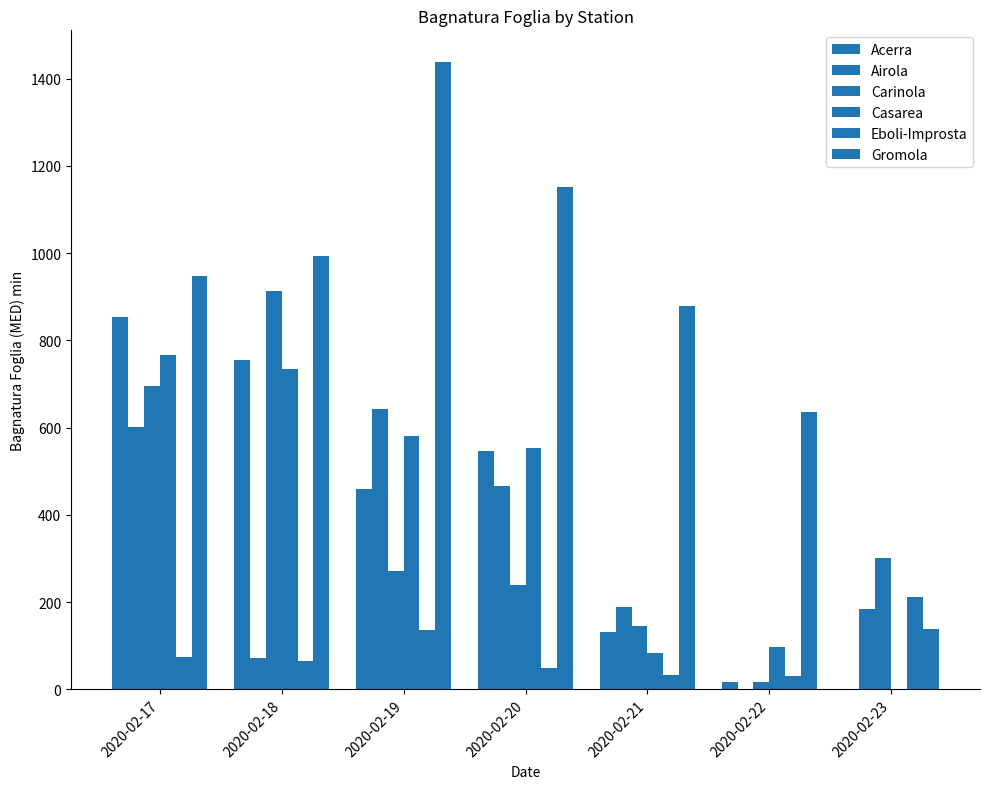

How many data points in Acerra are above 458?

4